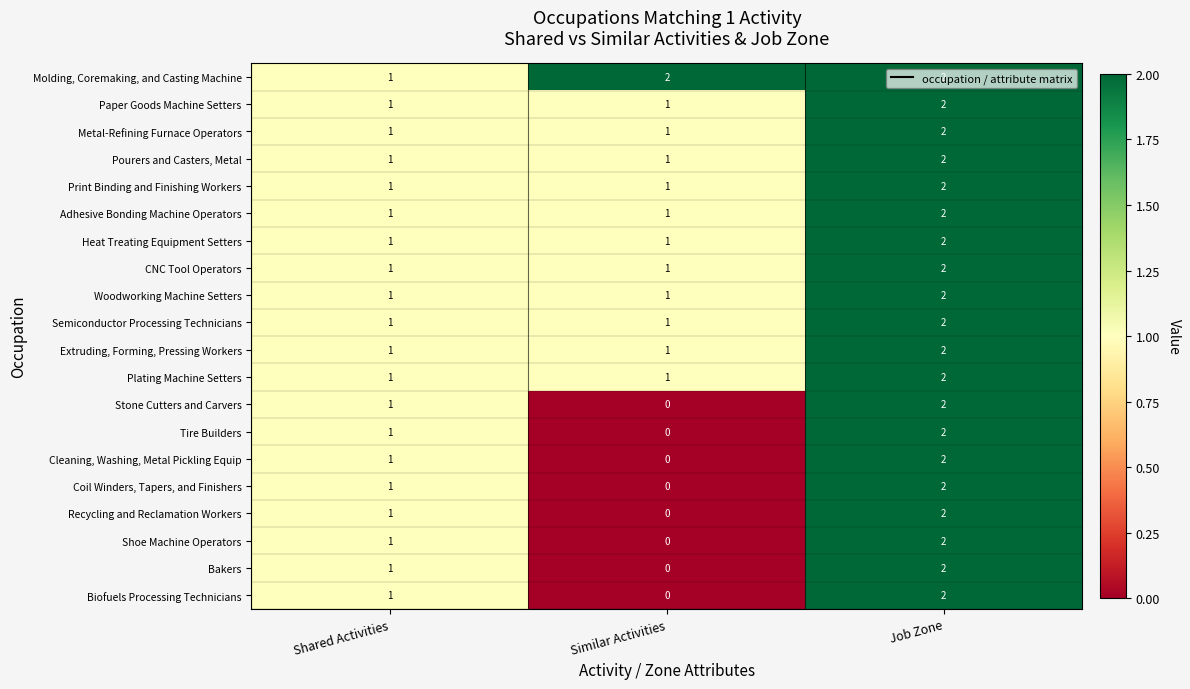

Count the Shoe Machine Operators values in the range 0 to 2.

3